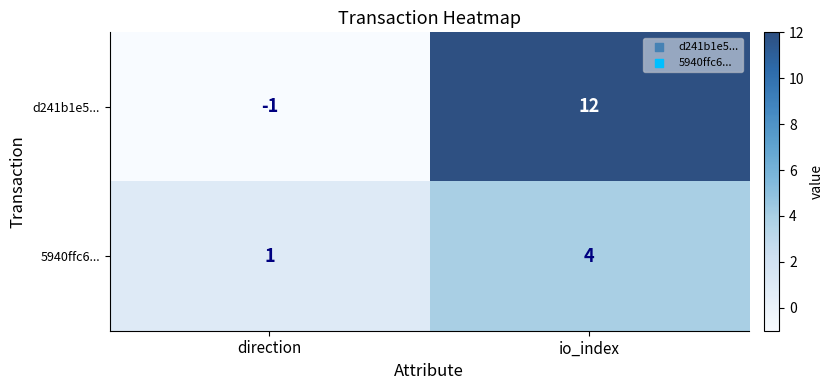

Which label corresponds to the largest value in the chart?

io_index